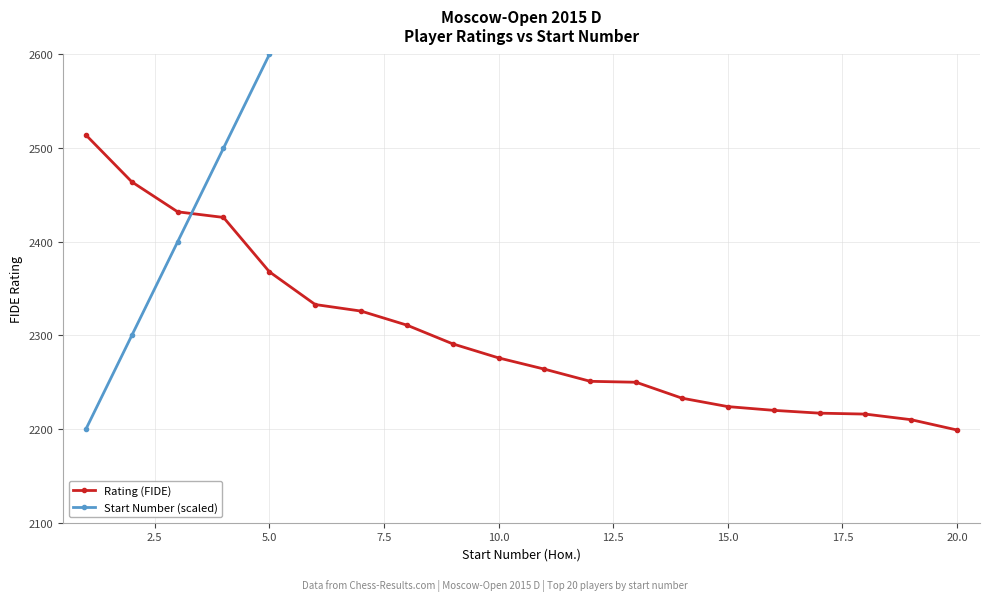

The value of Rating (FIDE) at 5.0 is 842. True or false?

False